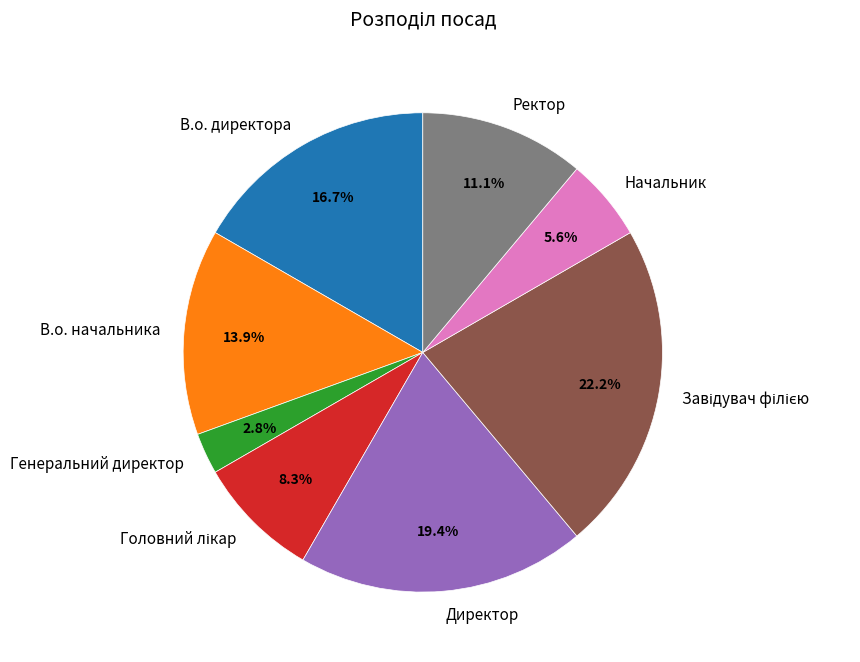

Does any single category account for the majority?

No